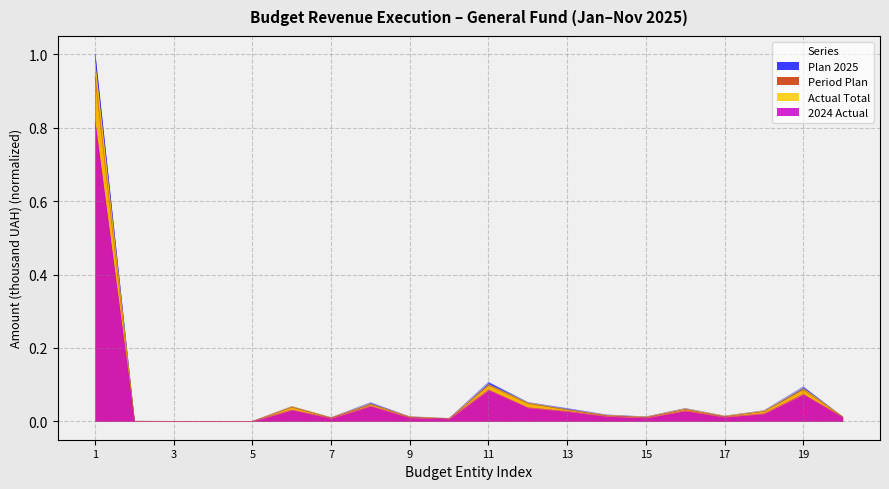

How many lines are shown in the chart?

4